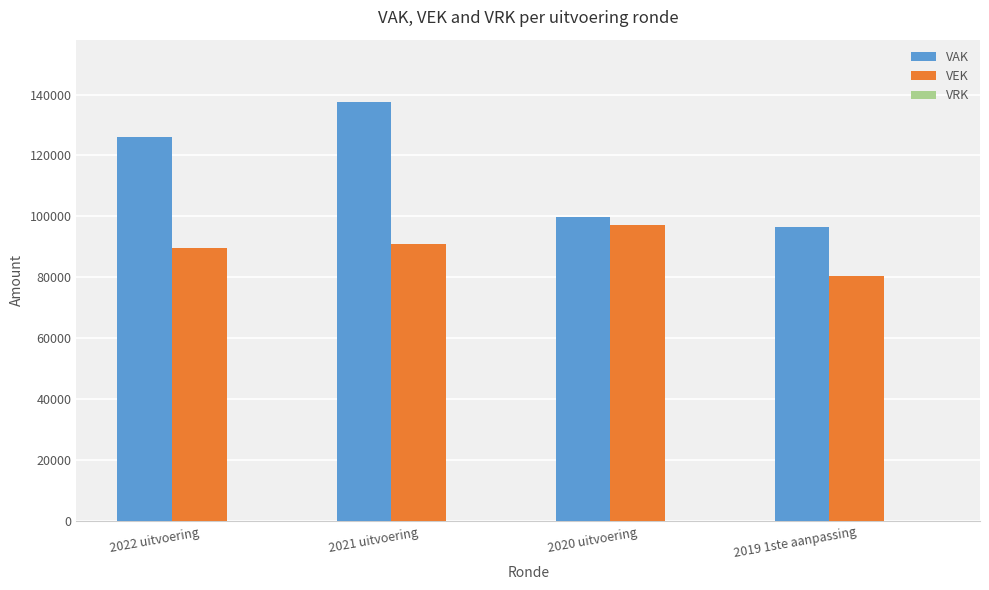

What is the difference between the VAK values at 2020 uitvoering and 2022 uitvoering?

26200